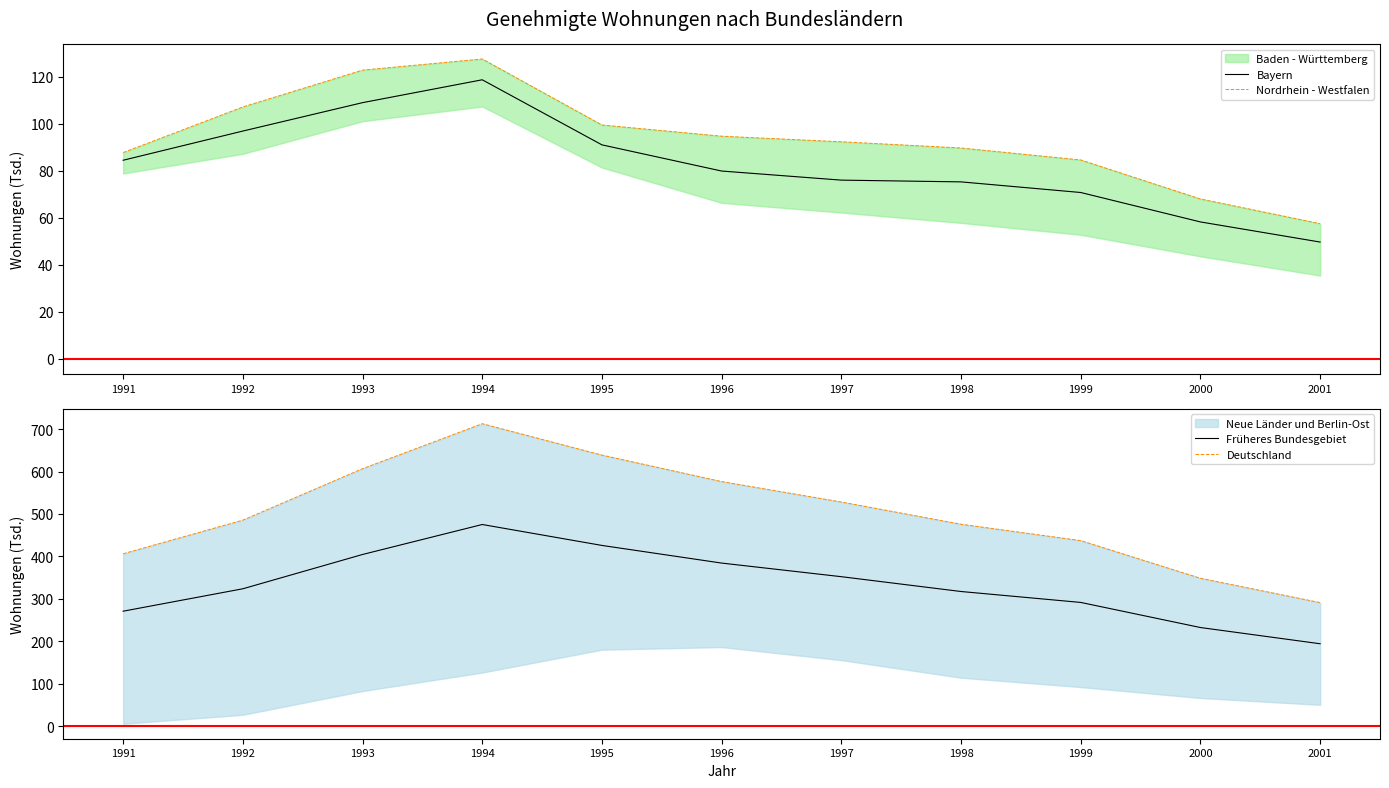

At 1997, list the series in order from largest to smallest.

Deutschland, Früheres Bundesgebiet, Nordrhein - Westfalen, Bayern